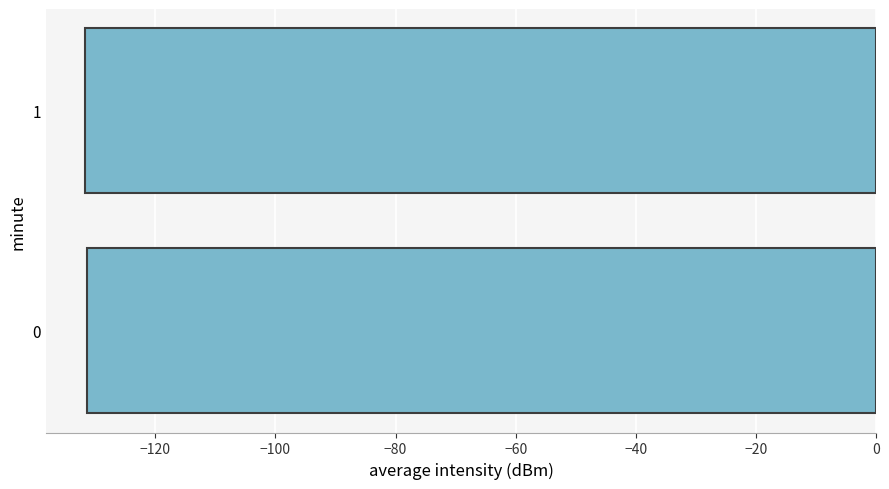

What is the minimum value shown in the chart?

-131.6